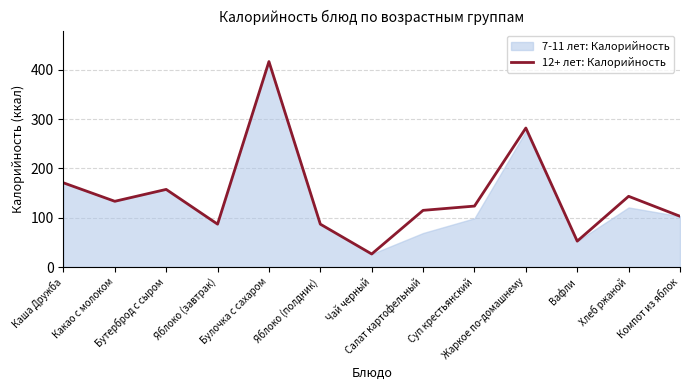

What is the average value?

146.1